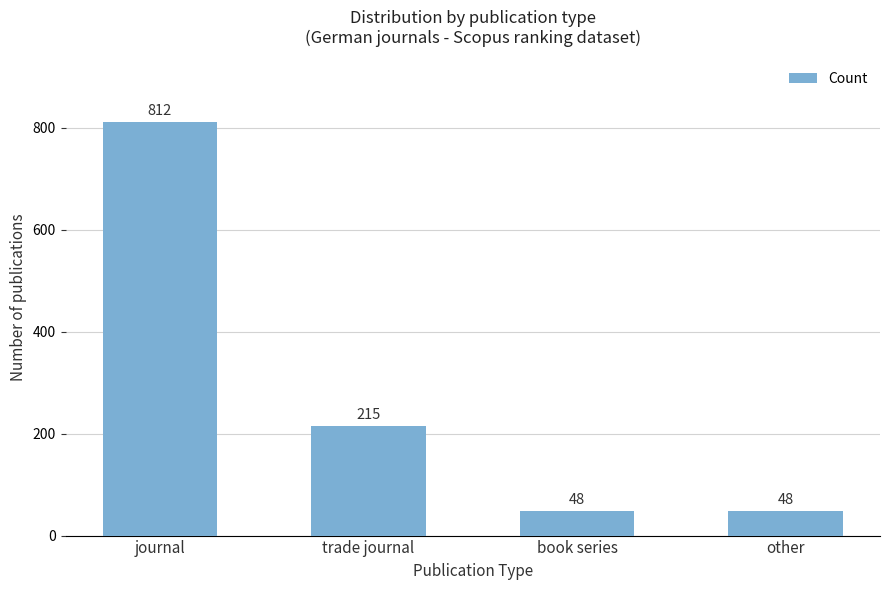

What is the change in value from journal to other?

-764